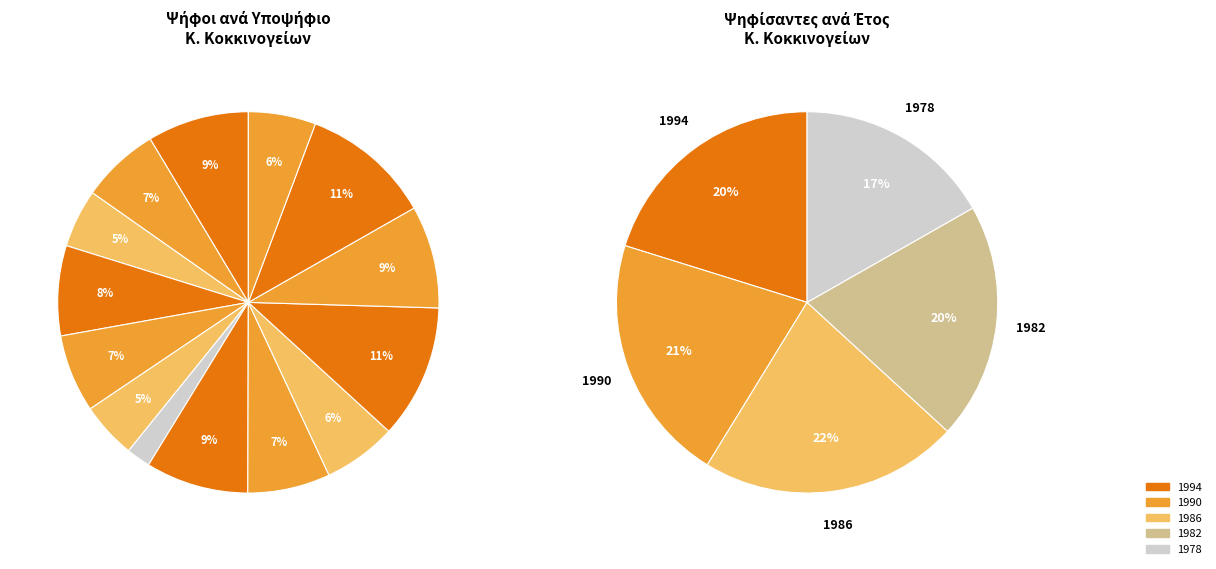

Is there a majority slice in this chart?

No